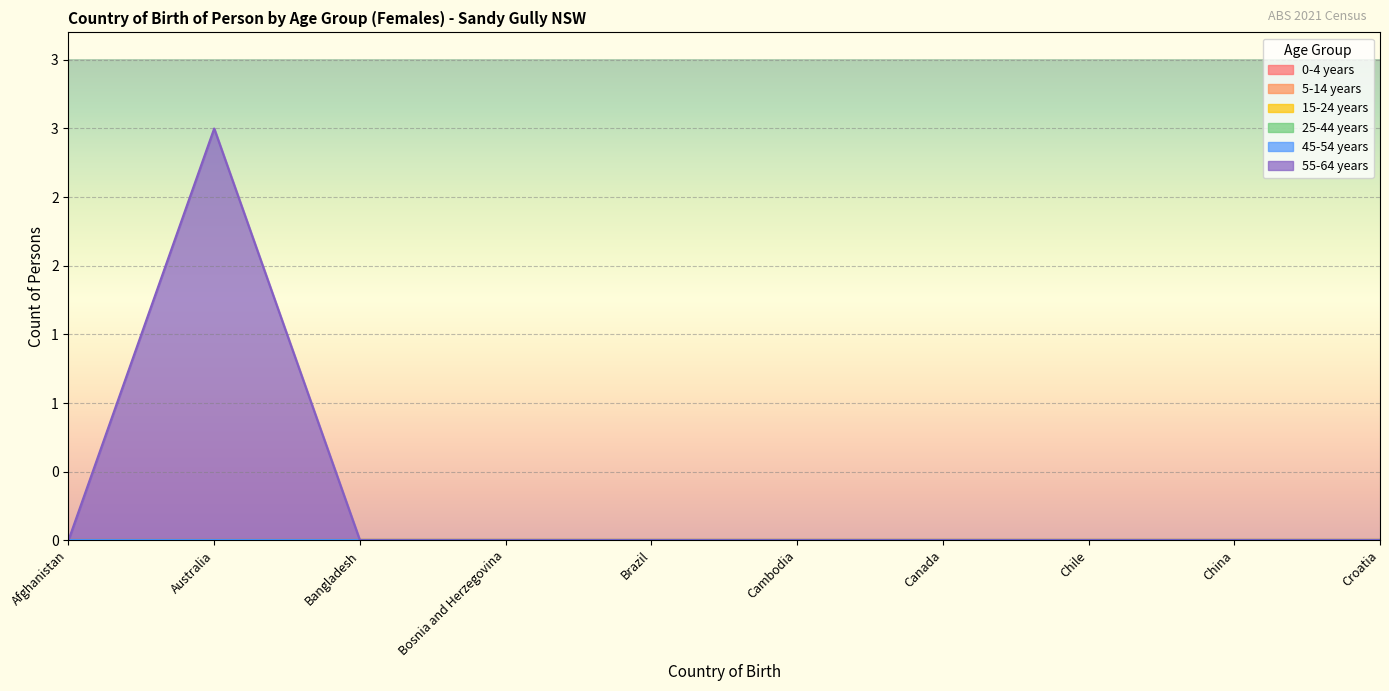

How many distinct data groups are displayed?

6